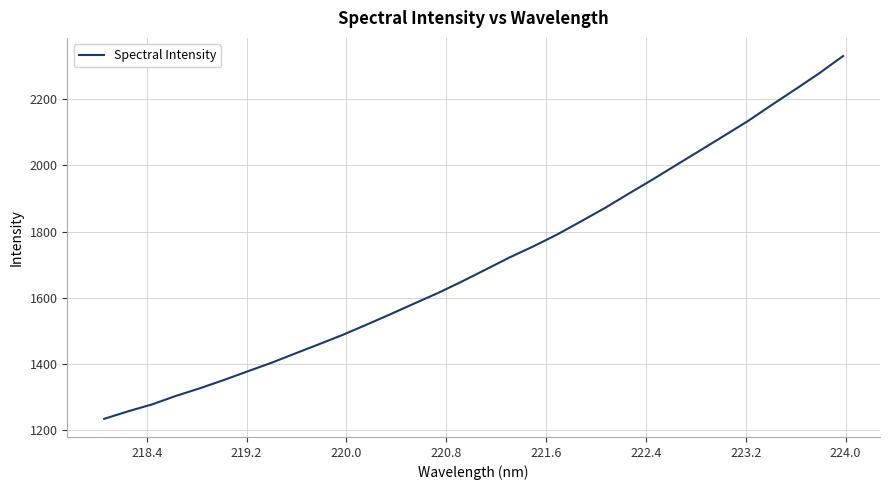

What is the smallest value displayed?

1235.1